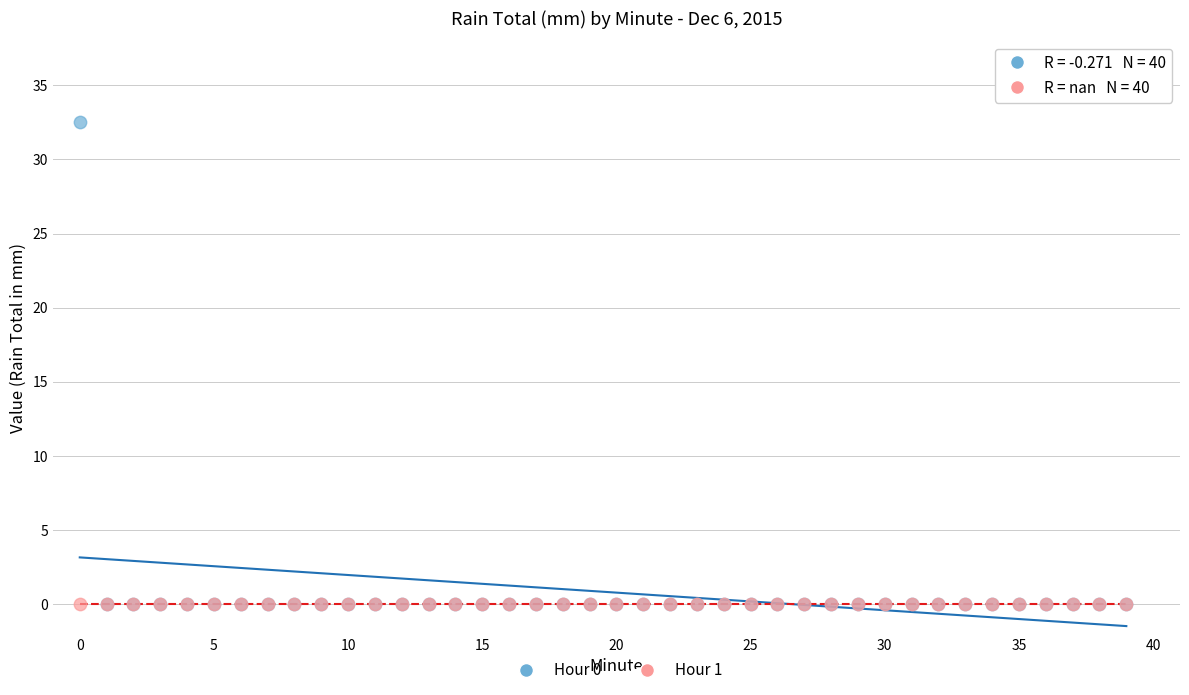

What are all the series names shown in the legend?

Hour 0, Hour 1